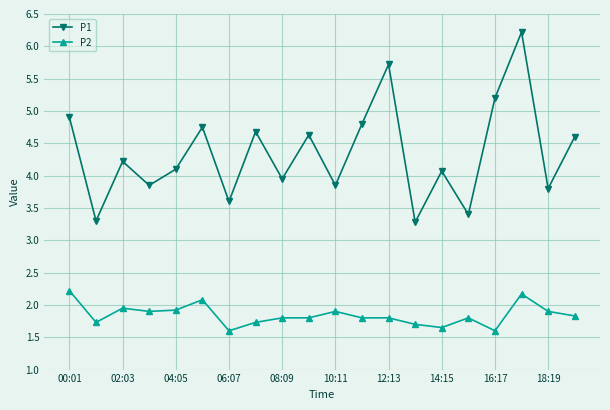

At how many categories does at least one series exceed 3?

20